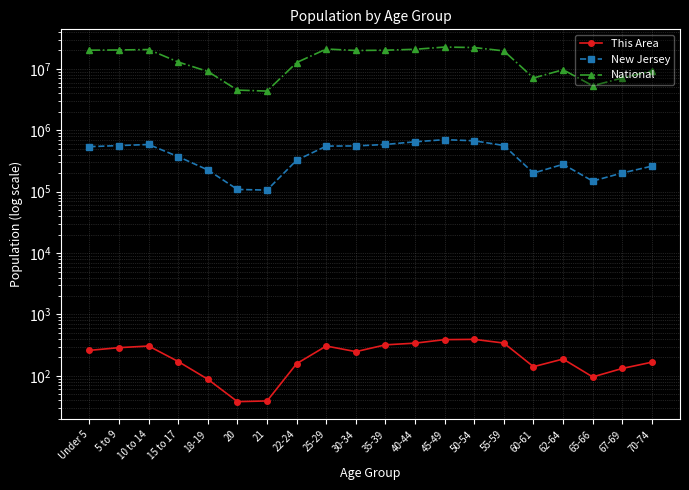

What is the label of the 18th point from the right?

10 to 14